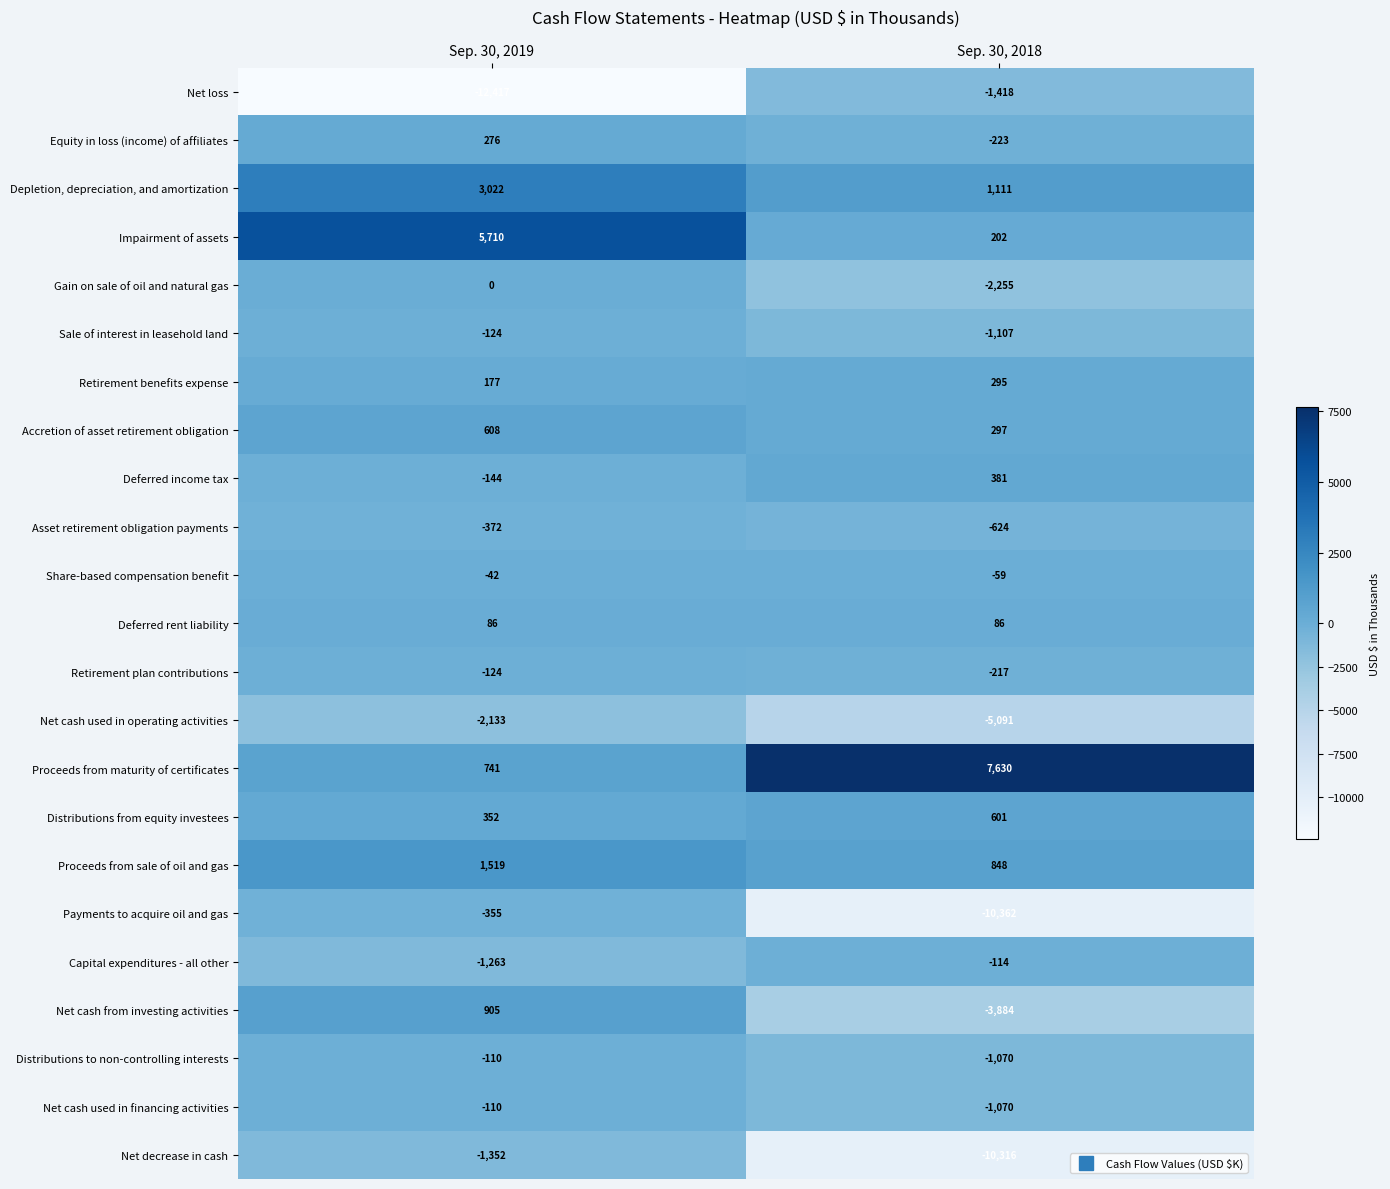

Which series has the largest total across all categories?

Proceeds from maturity of certificates